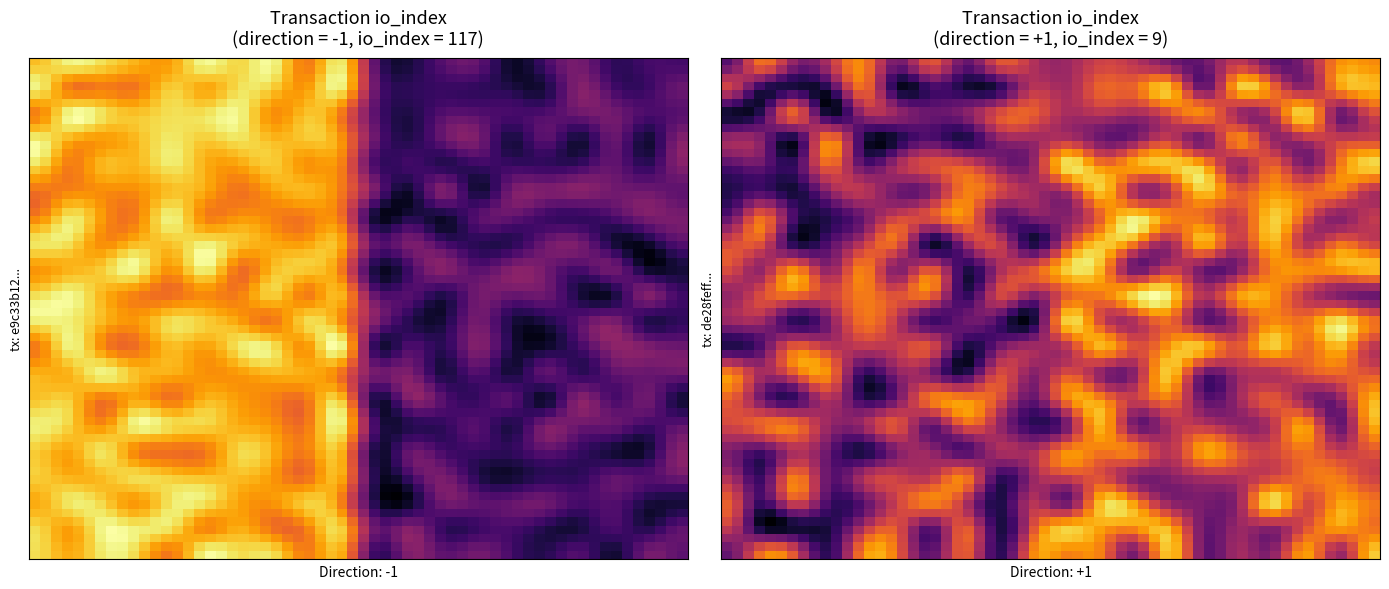

Which series has the largest total across all categories?

e9c33b12be97ed460ed7ad608d942572f59a9c5